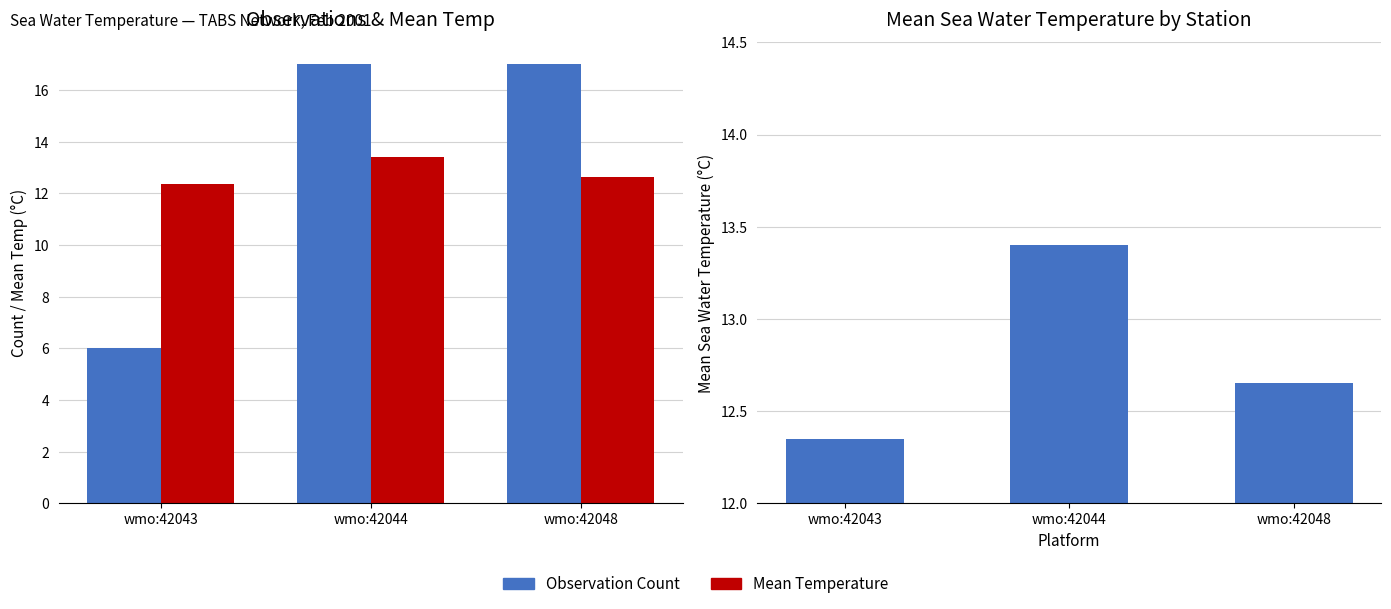

The value of Mean Temperature at wmo:42043 is 12.3. True or false?

True